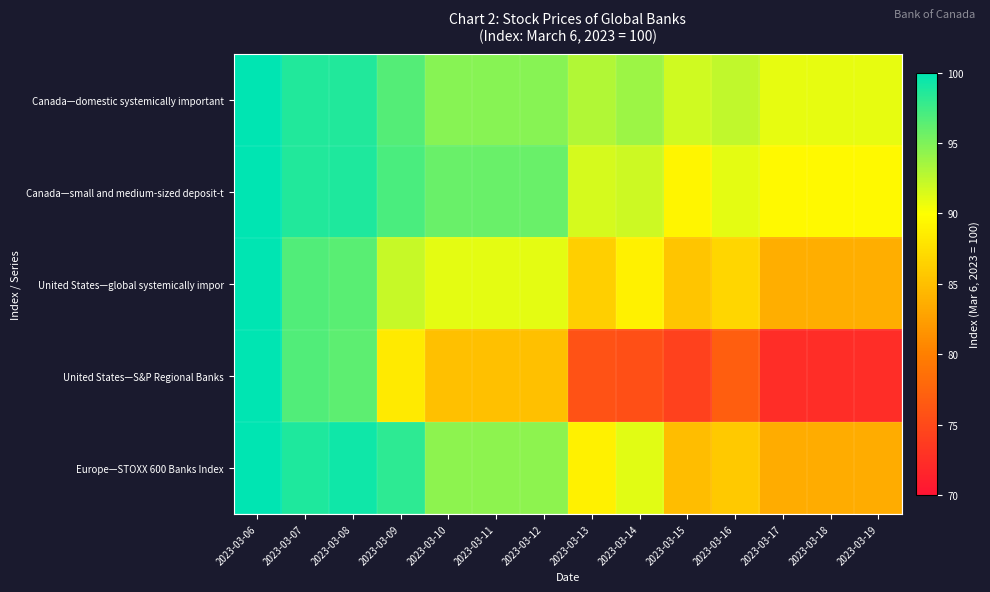

At 2023-03-14, list the series in order from largest to smallest.

Canada—domestic systemically important, Canada—small and medium-sized deposit-t, Europe—STOXX 600 Banks Index, United States—global systemically impor, United States—S&P Regional Banks